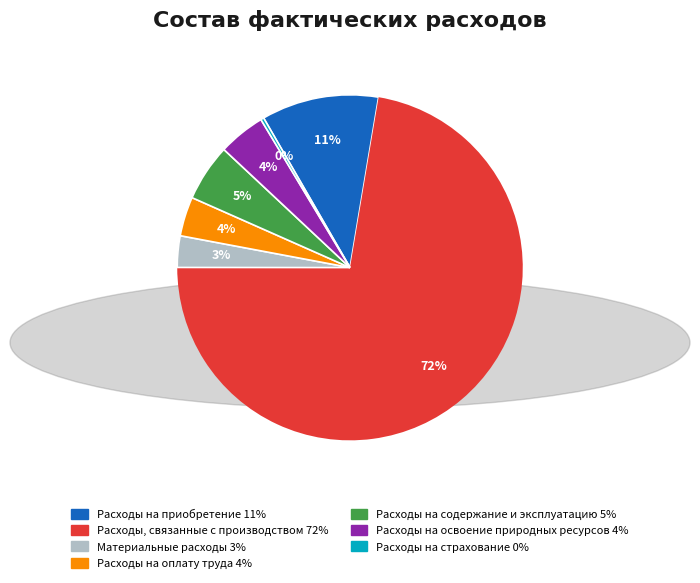

Is there a majority slice in this chart?

Yes